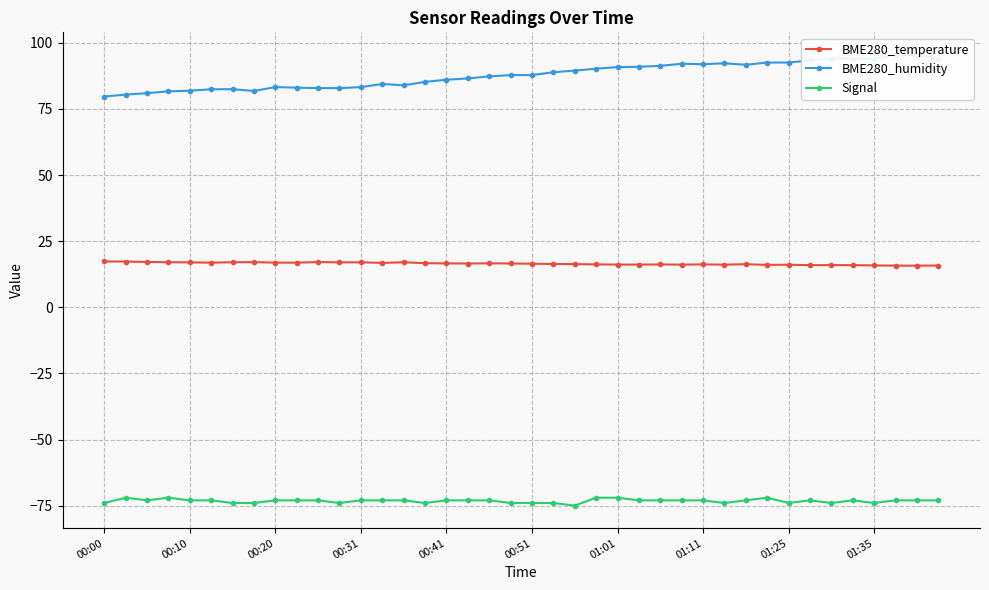

What is the minimum value for Signal?

-75.0